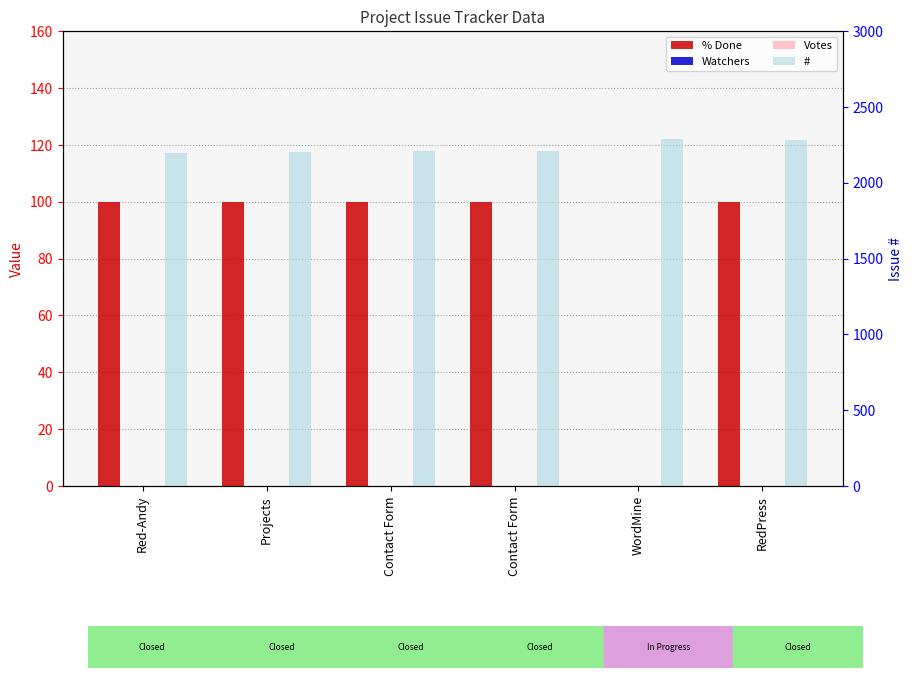

Which has a higher value, RedPress or Contact Form?

RedPress